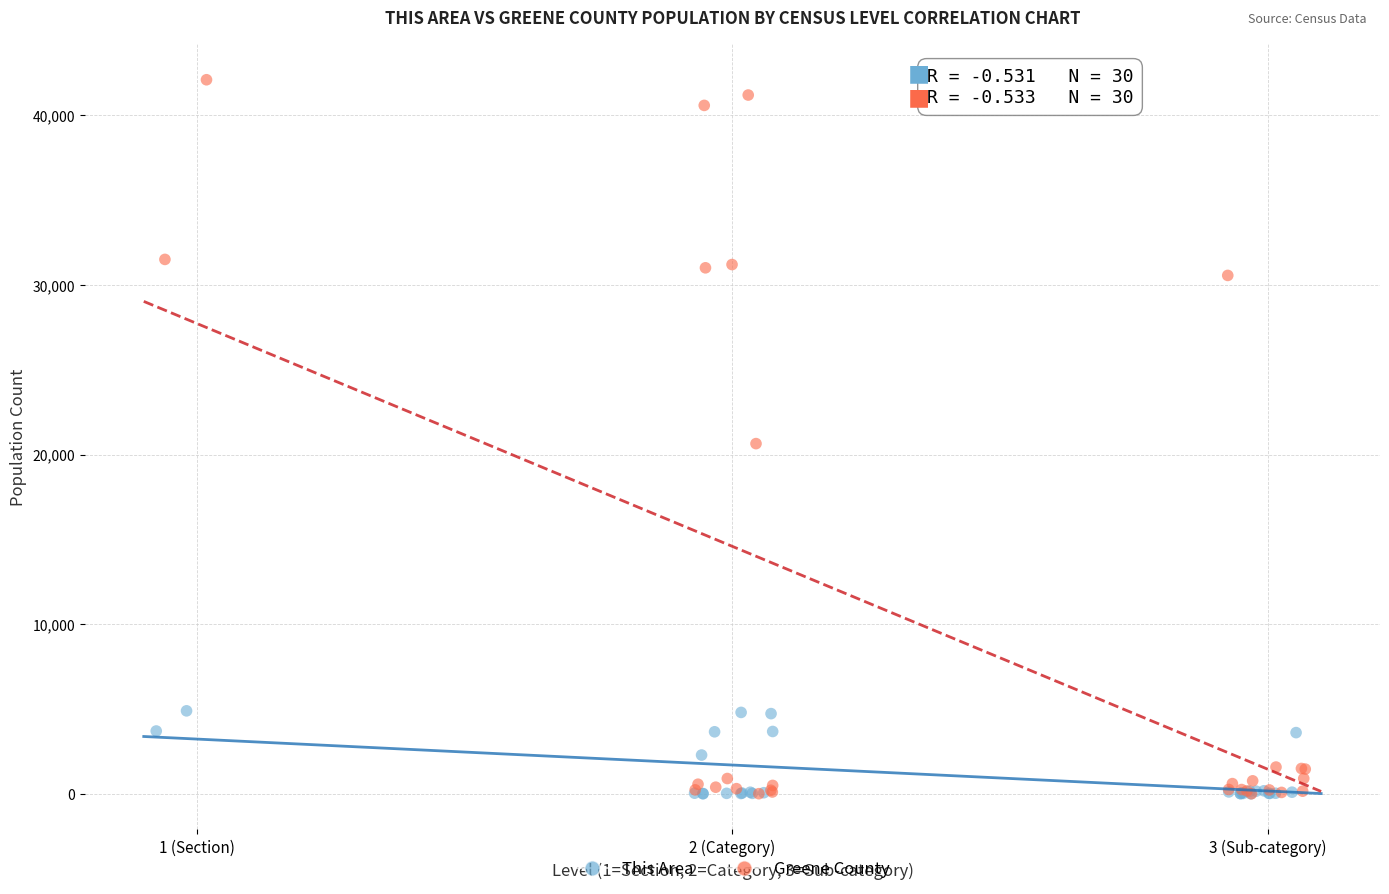

What are all the series names shown in the legend?

This Area, Greene County